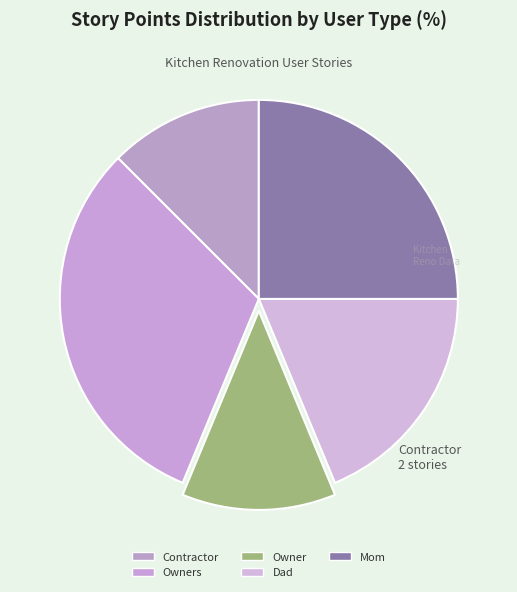

Count the number of slices in the pie.

5